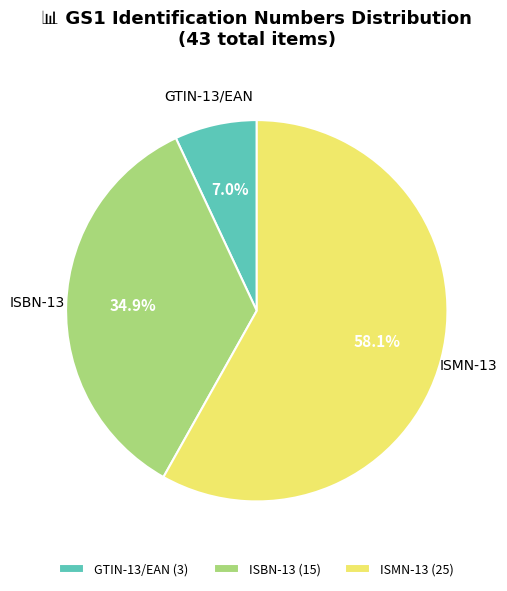

How many segments does this pie chart have?

3